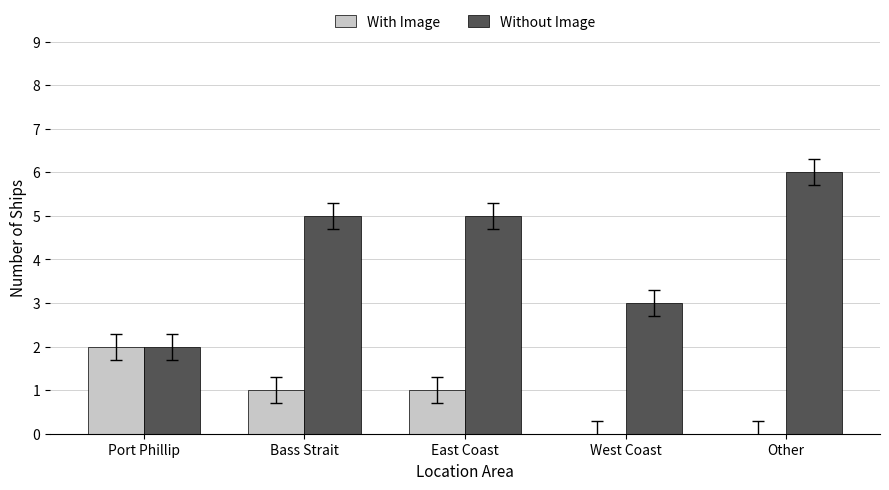

Are the bars grouped side by side (vs. stacked)?

Yes